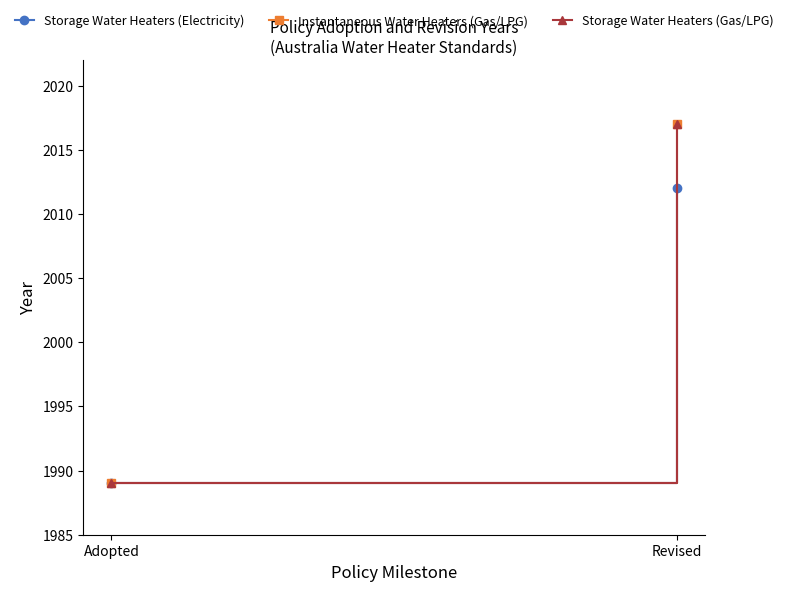

The value of Storage Water Heaters (Gas/LPG) at Revised is 2017. True or false?

True